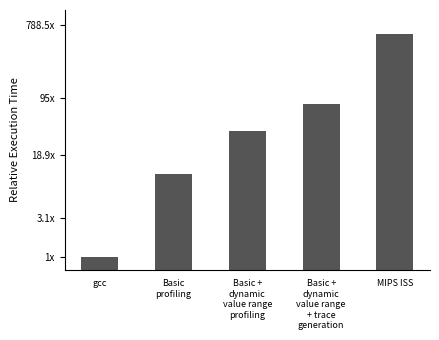

What is the average value?

146